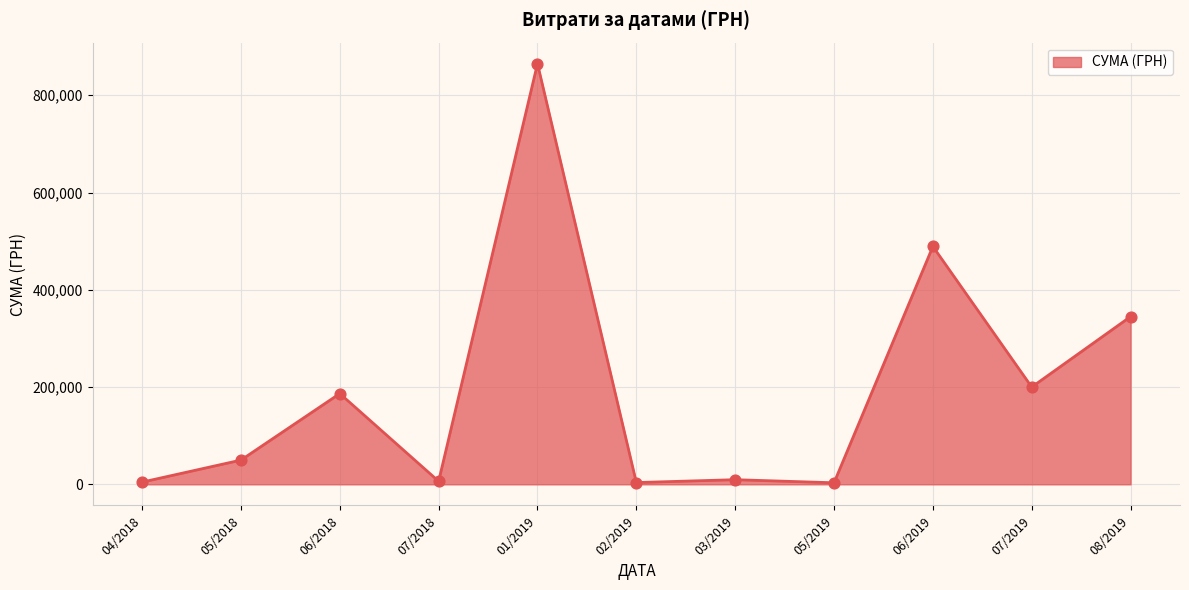

What is the change in value from 05/2018 to 06/2019?

+439286.9